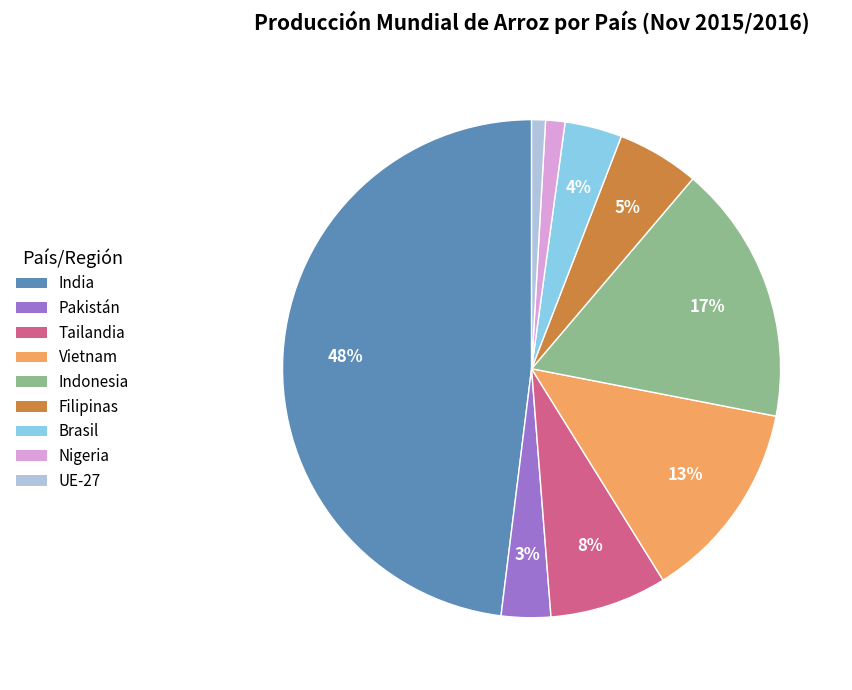

To the nearest percent, what is the combined percentage of Nigeria and Tailandia?

9%